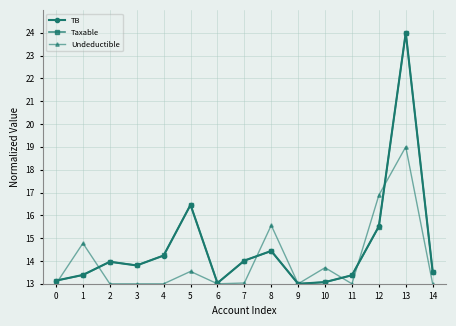

What are all the series names shown in the legend?

TB, Taxable, Undeductible